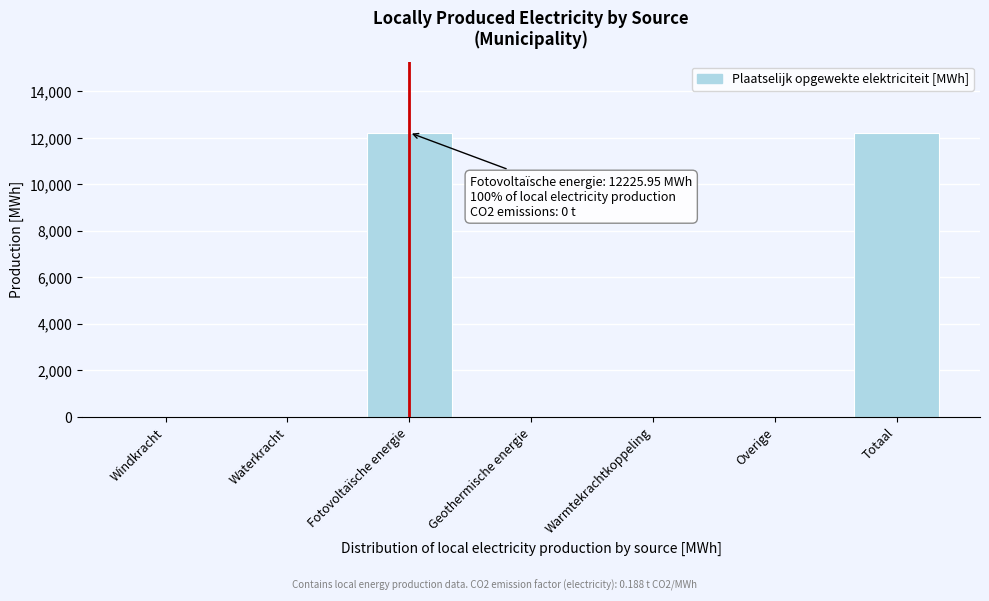

Reading left to right, list all the values displayed in this chart.

Windkracht=0.0	Waterkracht=0.0	Fotovoltaïsche energie=12226.0	Geothermische energie=0.0	Warmtekrachtkoppeling=0.0	Overige=0.0	Totaal=12226.0